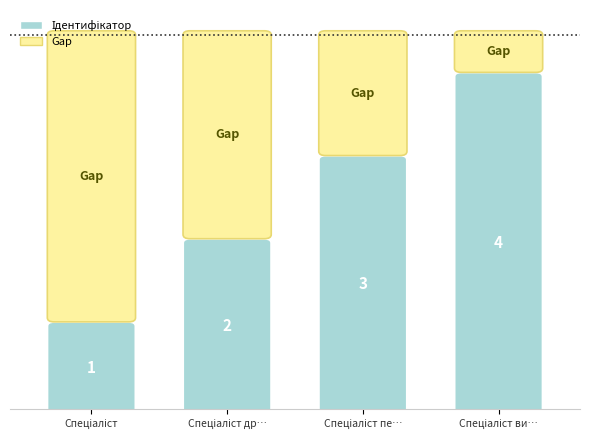

What is the ratio of the value at Спеціаліст вищої категорії to the value at Спеціаліст?

4.0